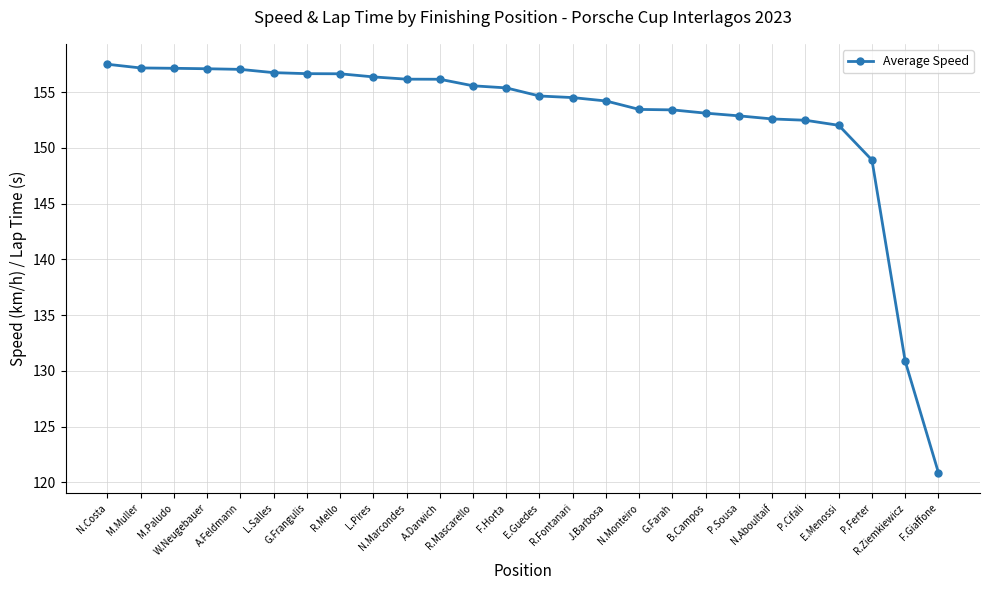

What value does the data have at L.Pires?

156.4